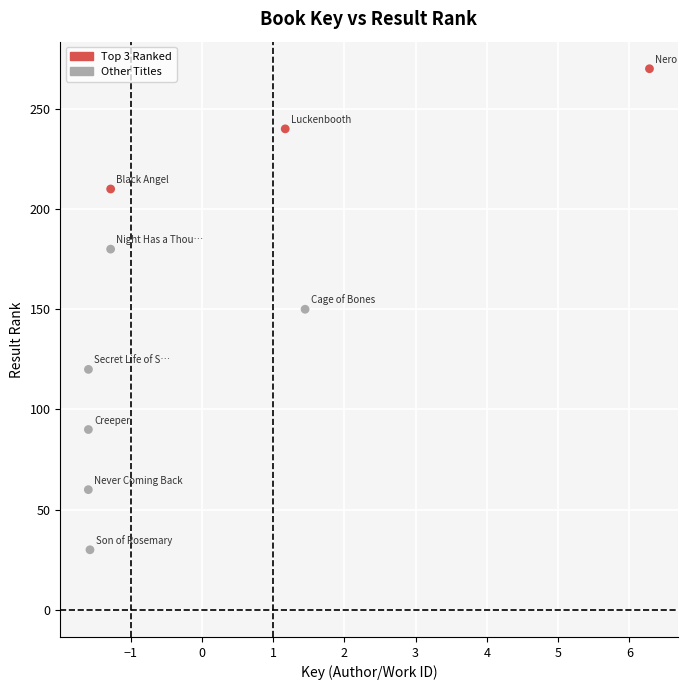

What is the range of Y values (max minus min)?

240